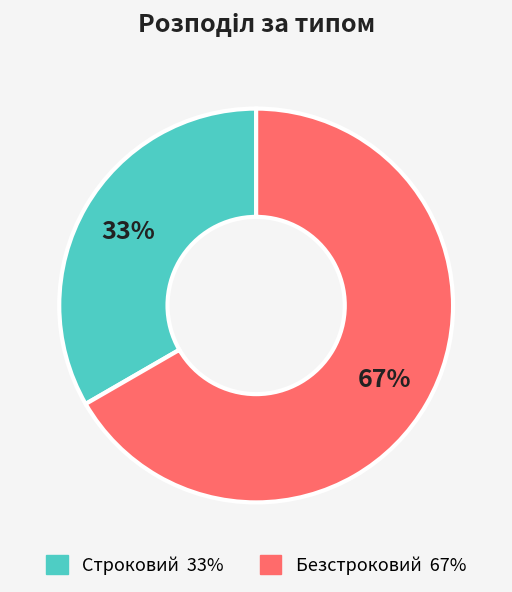

Is Безстроковий the majority of the pie?

Yes